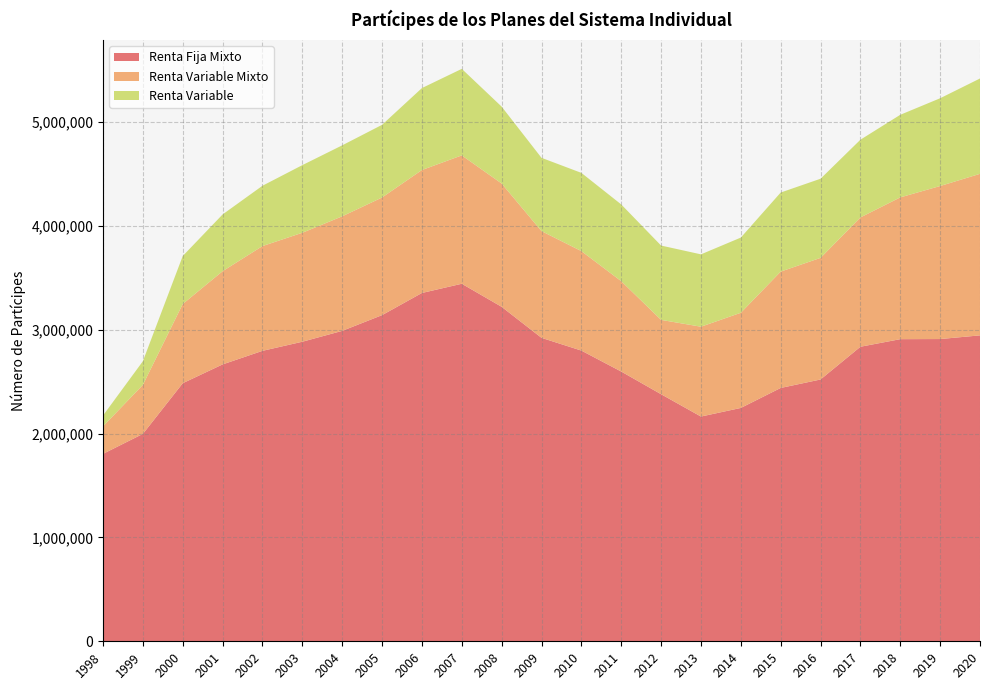

Reading left to right, what are all the values shown in this chart?

Renta Fija Mixto: 1998=1804764	1999=1996946	2000=2485079	2001=2666168	2002=2796763	2003=2884474	2004=2989012	2005=3140558	2006=3354008	2007=3442749	2008=3220696	2009=2922015	2010=2799233	2011=2597446	2012=2379066	2013=2164093	2014=2246953	2015=2439335	2016=2521000	2017=2836188	2018=2909237	2019=2910351	2020=2945825
Renta Variable Mixto: 1998=265081	1999=472039	2000=762915	2001=897569	2002=1008931	2003=1049367	2004=1103265	2005=1132798	2006=1184118	2007=1236246	2008=1187426	2009=1027721	2010=958144	2011=870241	2012=715861	2013=865092	2014=916446	2015=1120521	2016=1171106	2017=1245314	2018=1365337	2019=1473684	2020=1555499
Renta Variable: 1998=104135	1999=227946	2000=462038	2001=546579	2002=580868	2003=651246	2004=683338	2005=699940	2006=789056	2007=833214	2008=740398	2009=705717	2010=753199	2011=739014	2012=715780	2013=696815	2014=724079	2015=761388	2016=762037	2017=748275	2018=795317	2019=845085	2020=918086